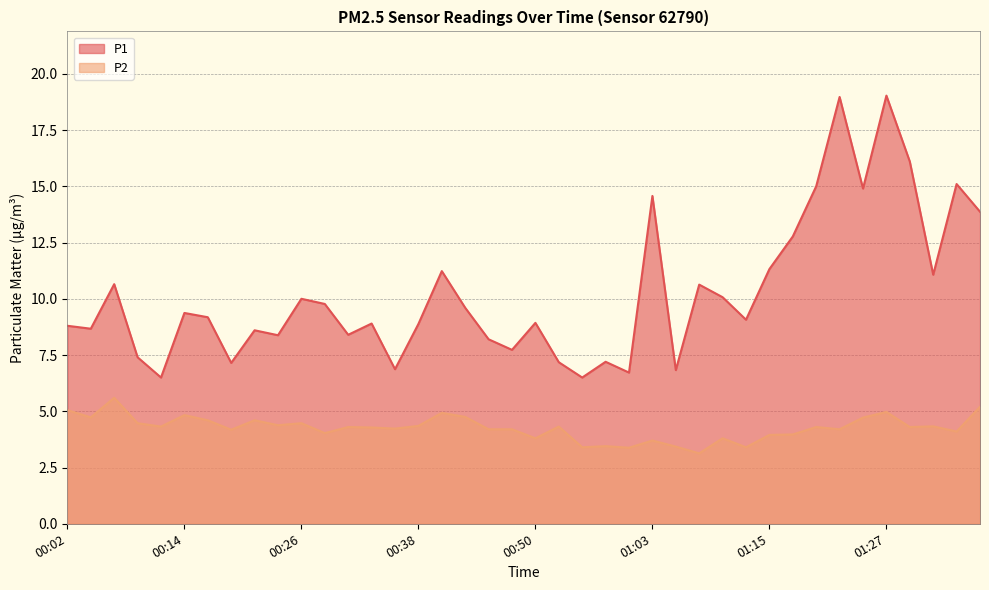

At which category does P1 reach its first local peak?

00:07